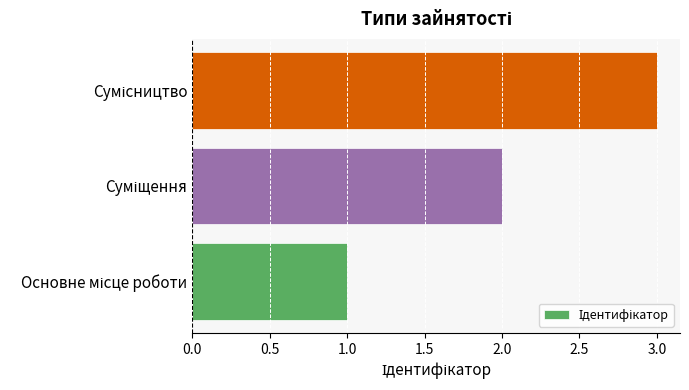

What is the maximum value shown in the chart?

3